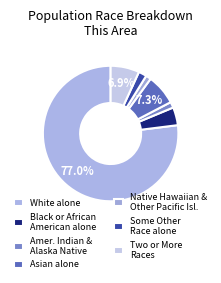

True or false: White alone accounts for 67% of the total.

False